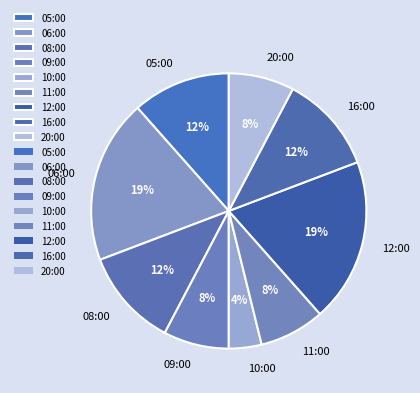

To the nearest percent, what is the difference between the largest and smallest slice percentages?

15%